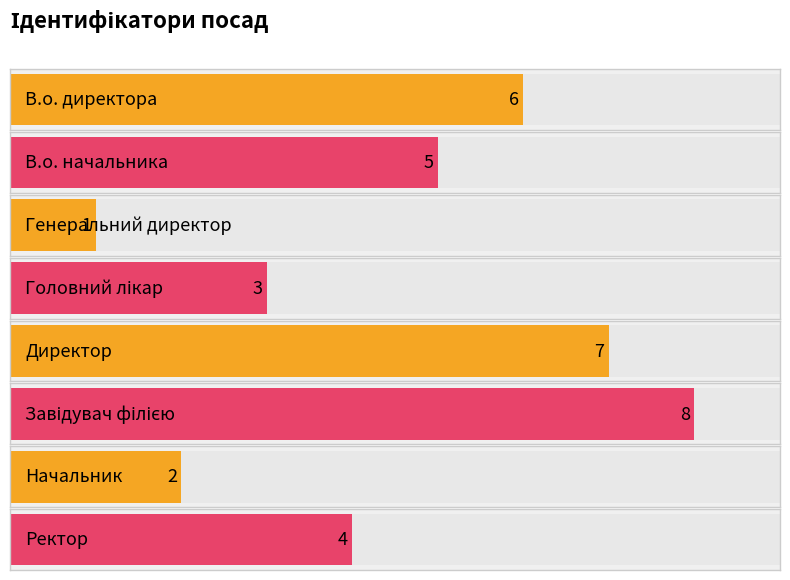

Rank the categories by value from lowest to highest.

Генеральний директор, Начальник, Головний лікар, Ректор, В.о. начальника, В.о. директора, Директор, Завідувач філією